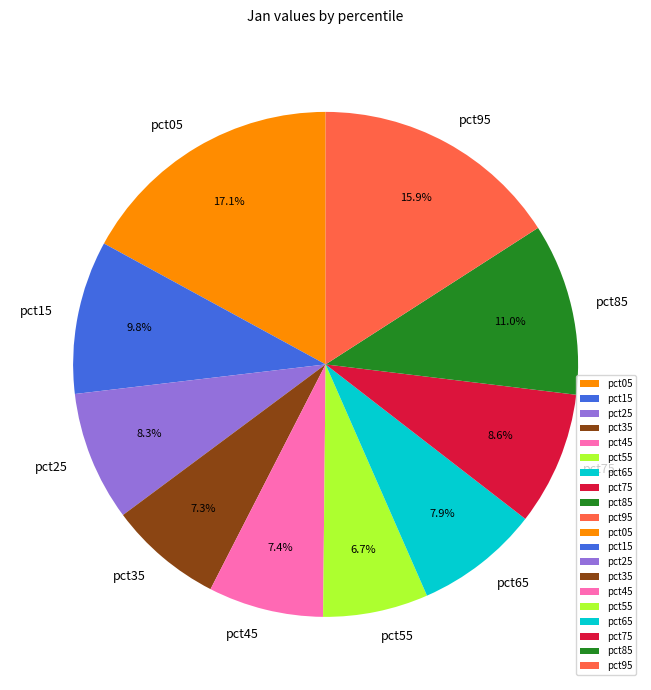

Is pct85 the majority of the pie?

No